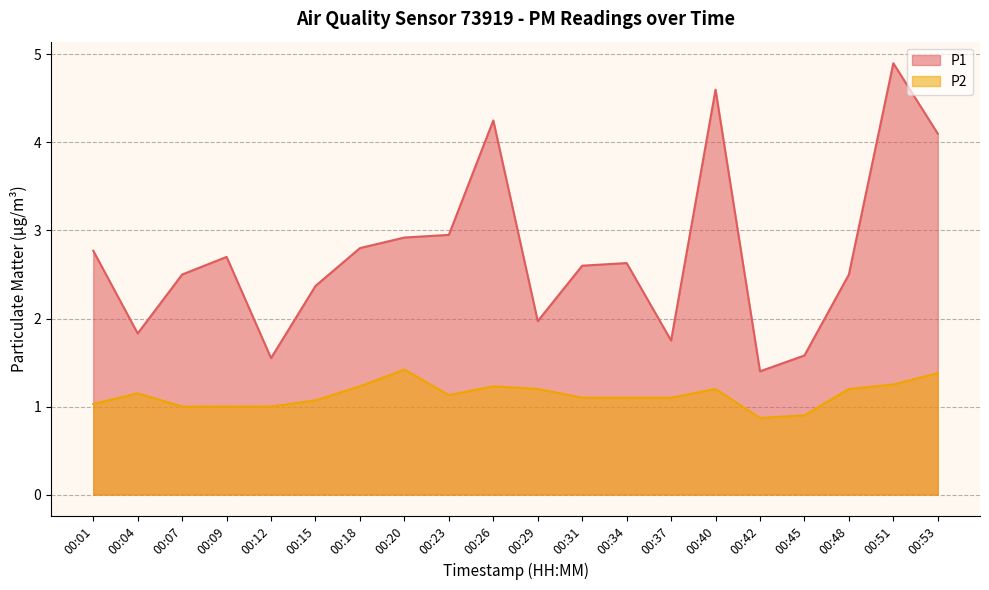

Which series has the widest spread of values?

P1